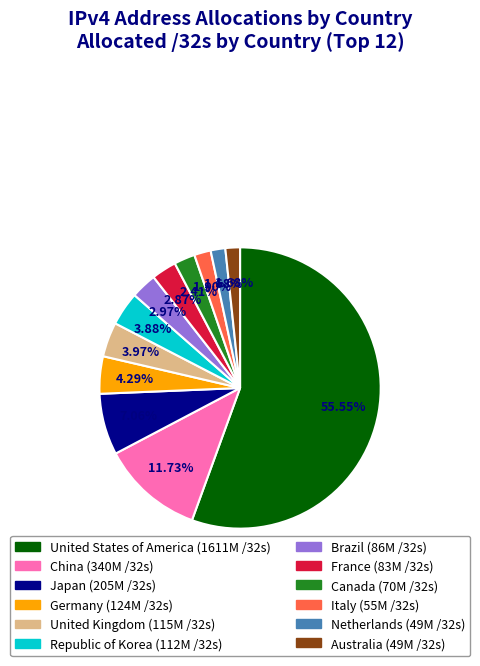

Which slice is the largest?

United States of America